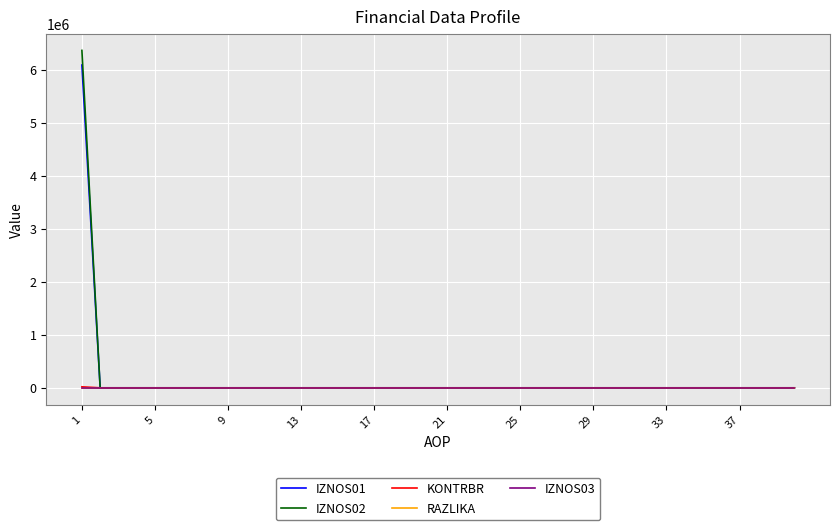

Is this an area chart (filled region under the line)?

No